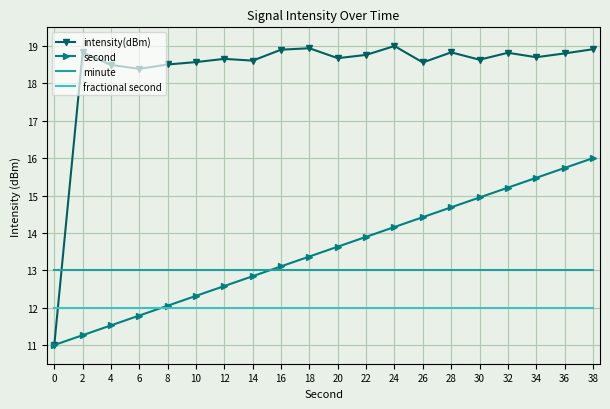

Is it true that intensity(dBm) equals 18.4 at 6?

True